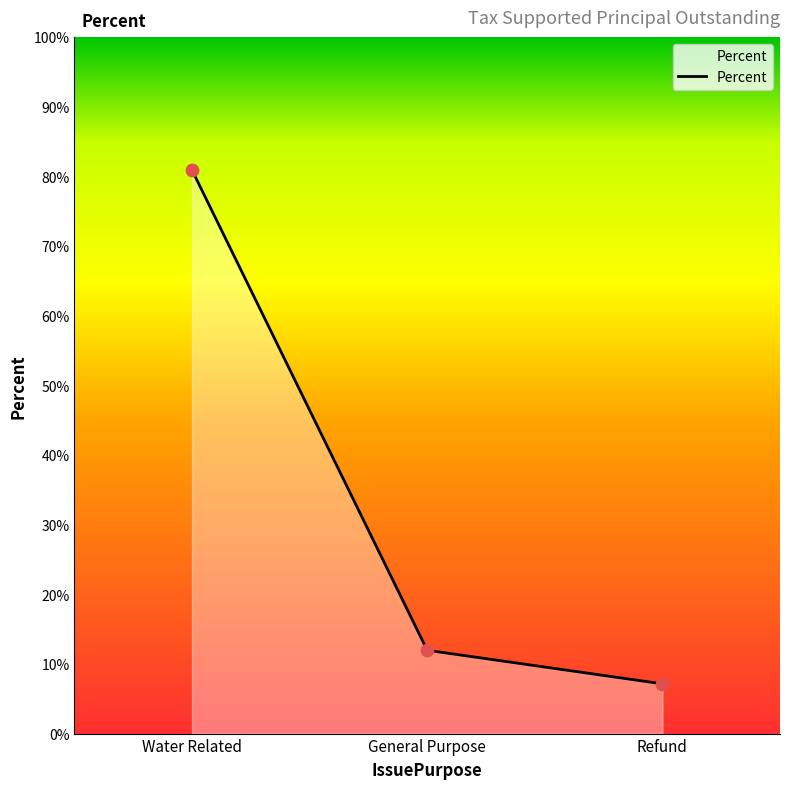

Which has a higher value, Water Related or Refund?

Water Related